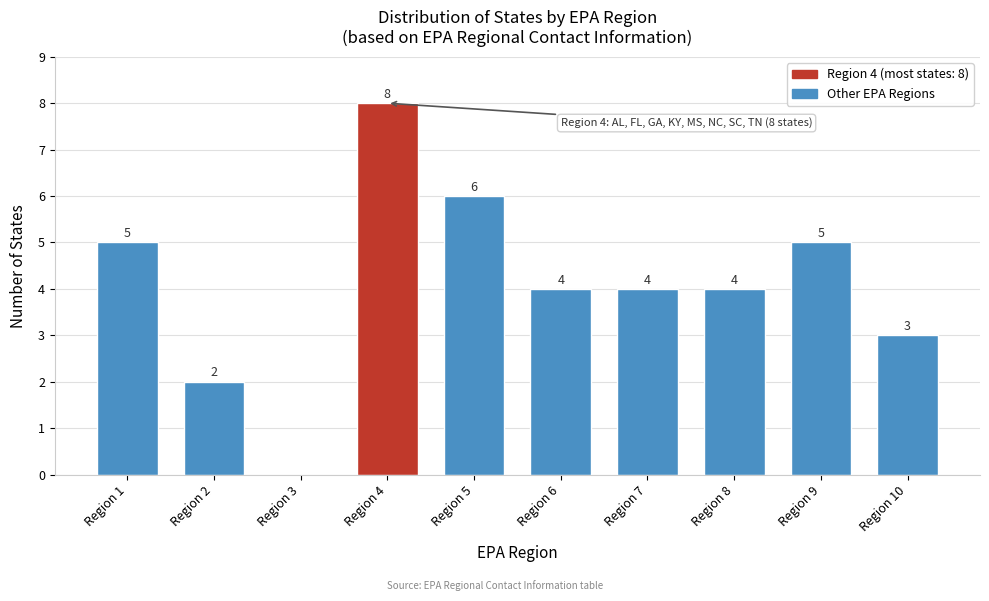

Reading left to right, what are all the values shown in this chart?

Region 1=5	Region 2=2	Region 3=0	Region 4=8	Region 5=6	Region 6=4	Region 7=4	Region 8=4	Region 9=5	Region 10=3